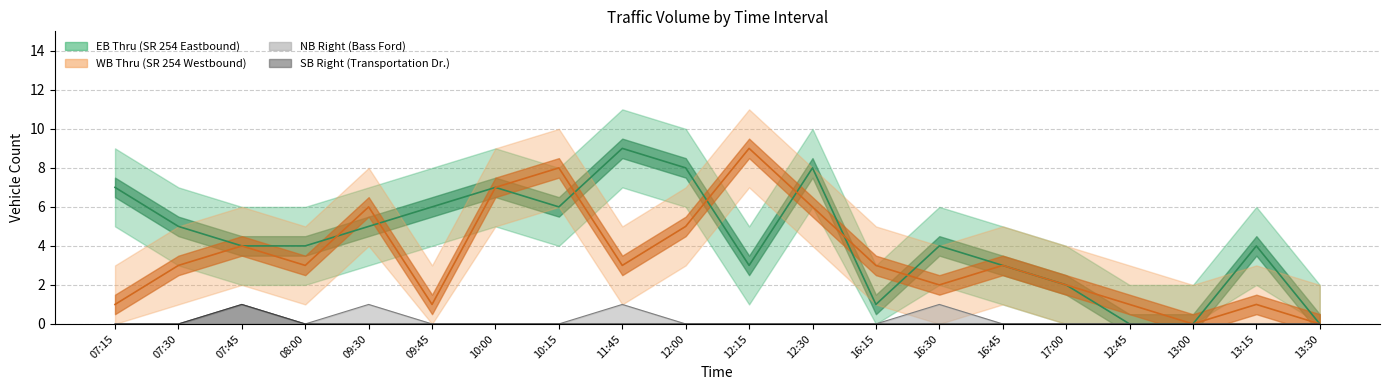

Which series has the largest total across all categories?

EB Thru (SR 254)